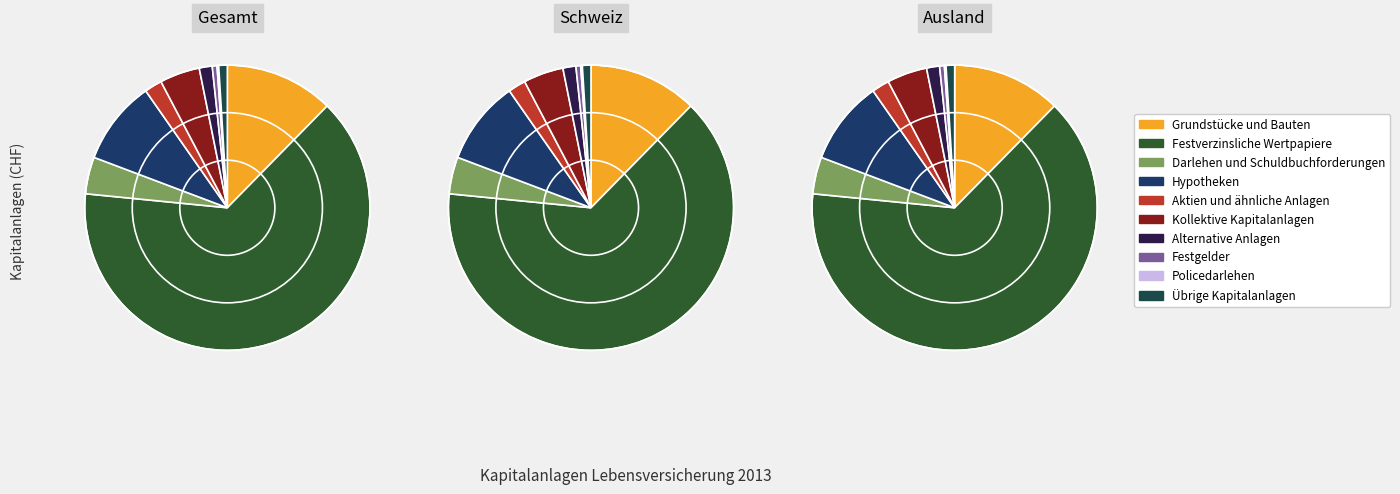

Which category has the biggest portion of the pie?

Festverzinsliche Wertpapiere